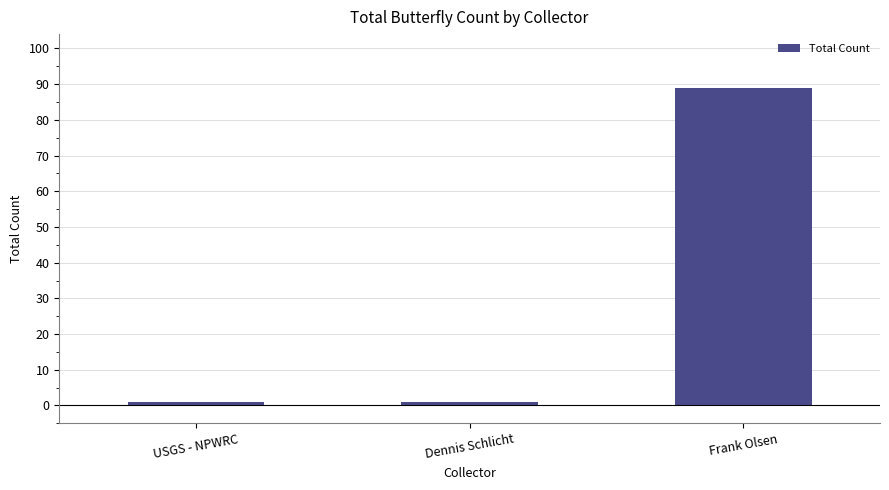

Which category has the highest value across all series?

Frank Olsen